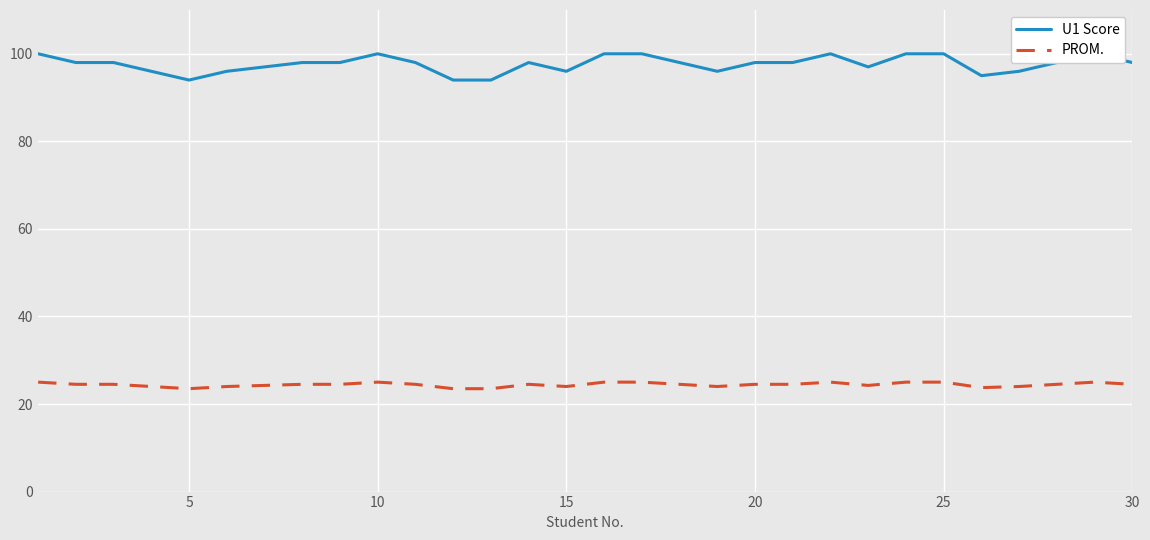

List the series in order of their overall mean, highest first.

U1 Score, PROM.